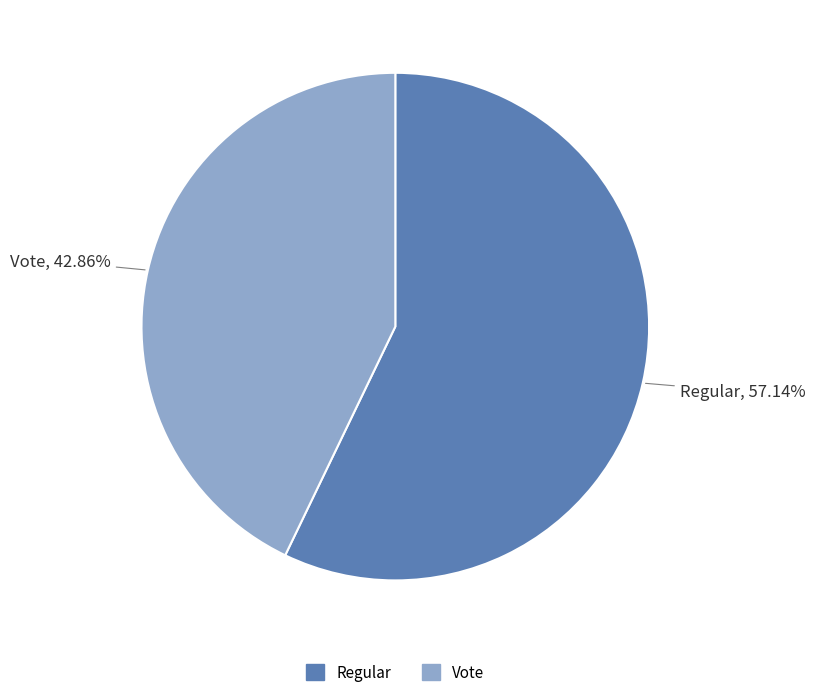

What is the ratio of the value at Regular to the value at Vote?

1.3